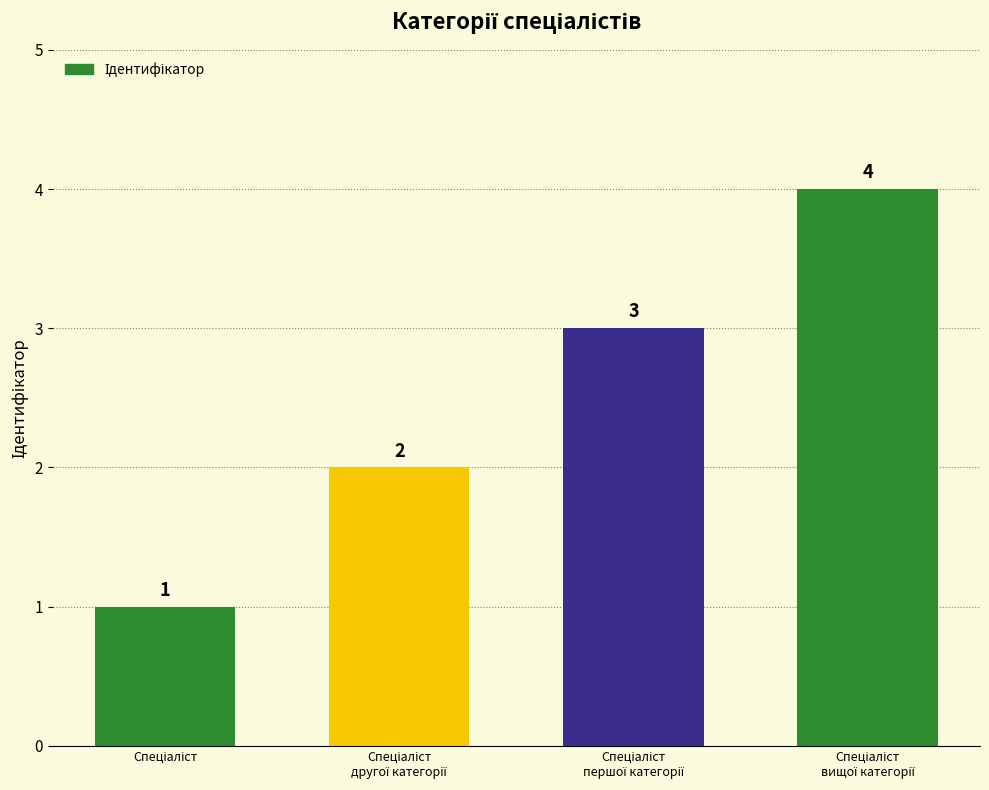

Count the values in the range 2 to 4.

3